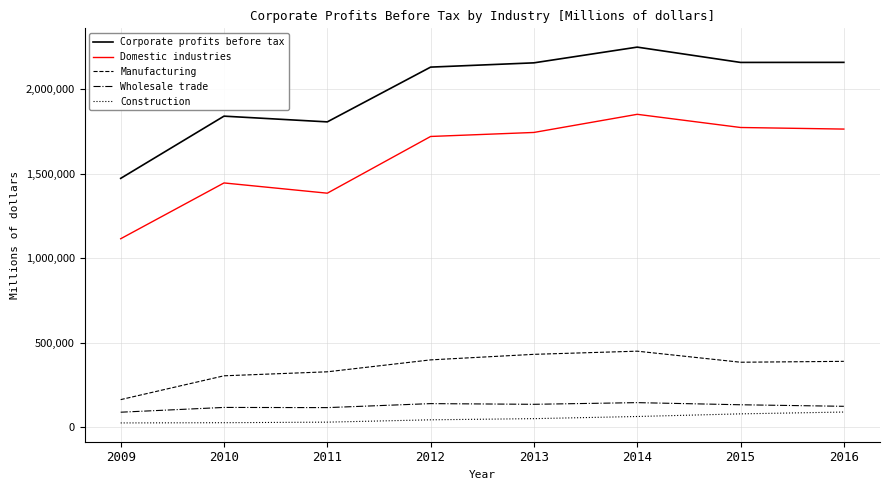

At which category is the sum across all series the highest?

2014